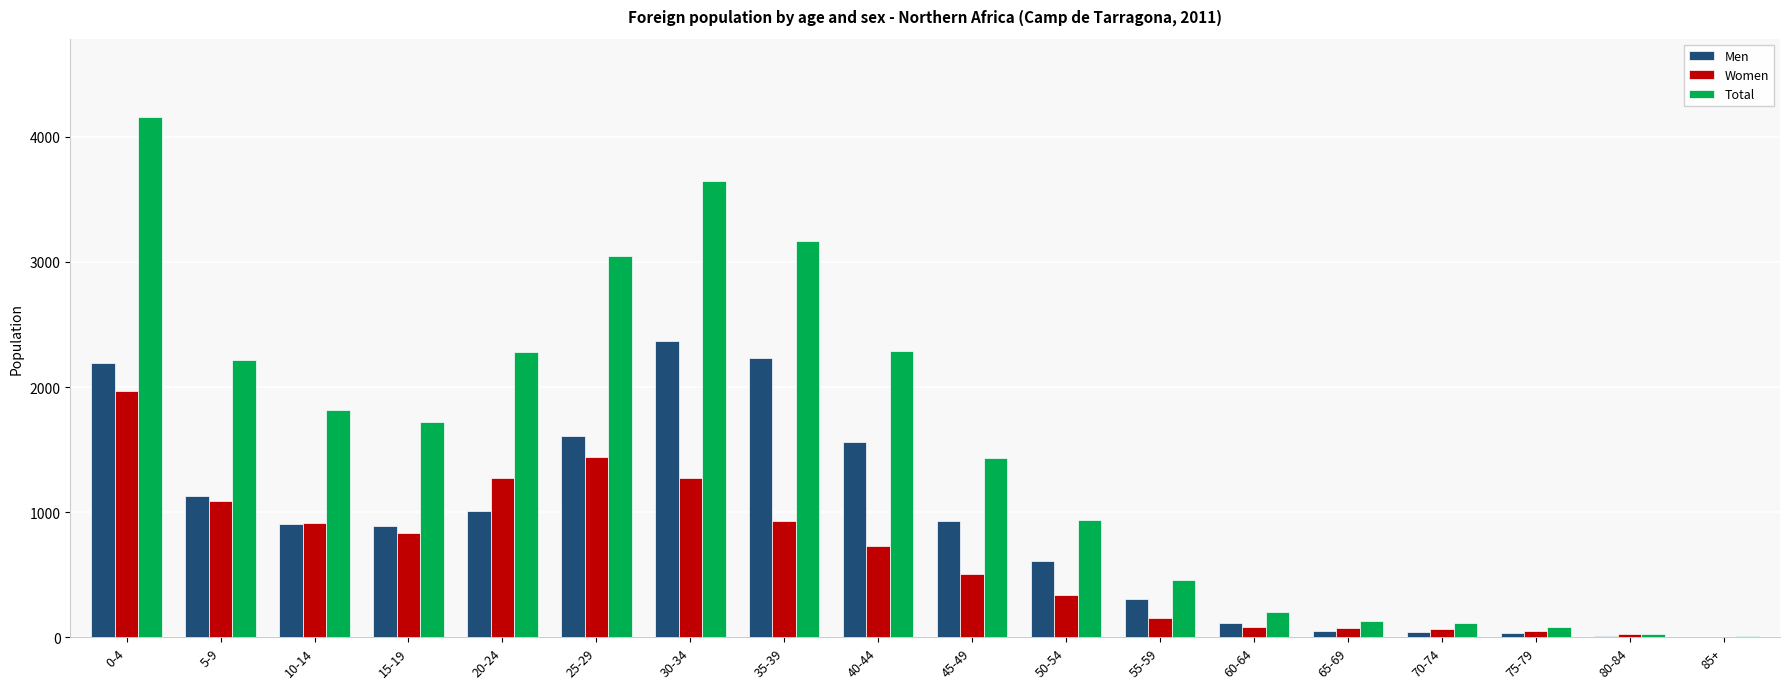

At which category does the chart reach its peak across all series?

0-4